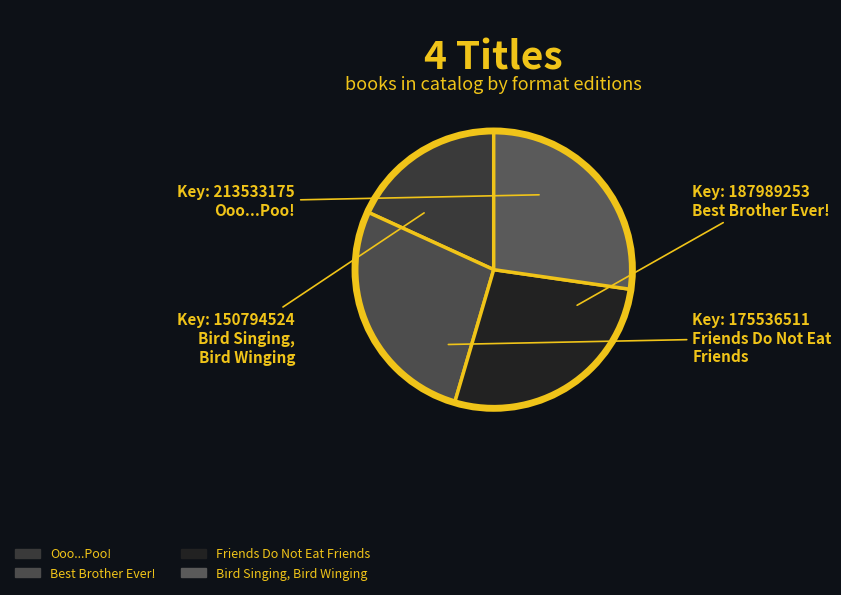

The Bird Singing, Bird Winging slice represents 20% of the pie. True or false?

False